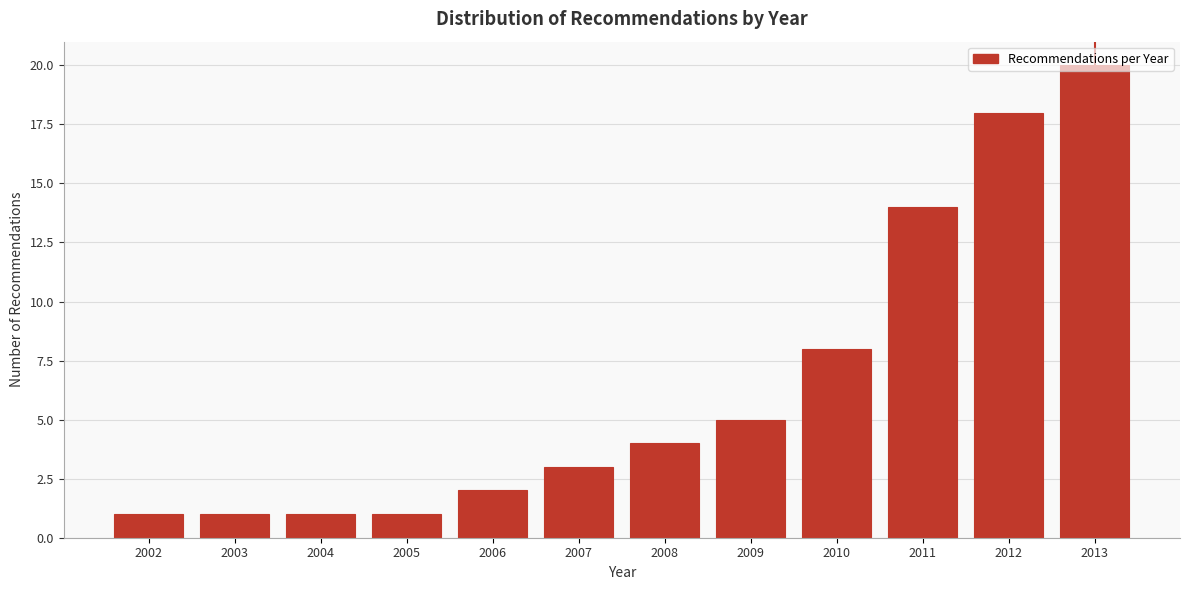

What is the sum of the values at 2009 and 2010?

13